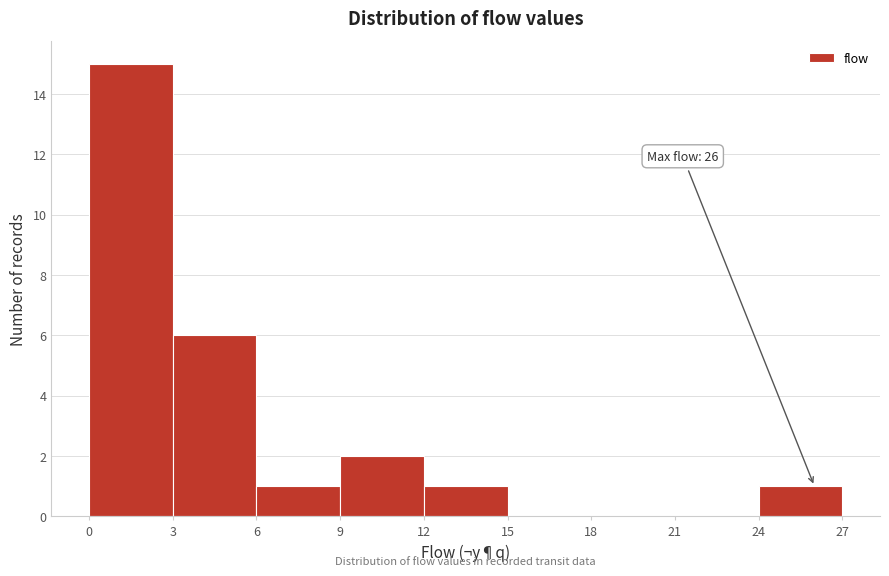

Over which range of the x-axis is the bar tallest?

0 to 3